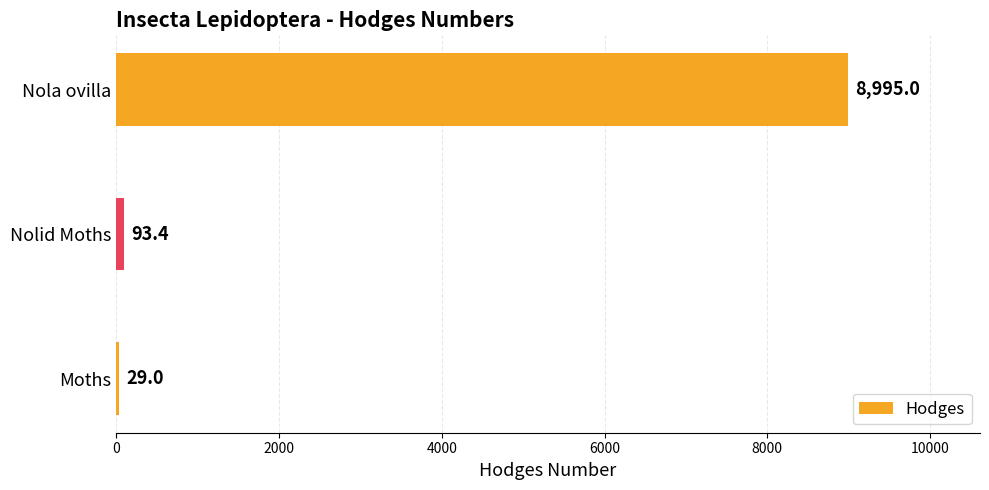

What is the change in value from Moths to Nola ovilla?

+8966.0